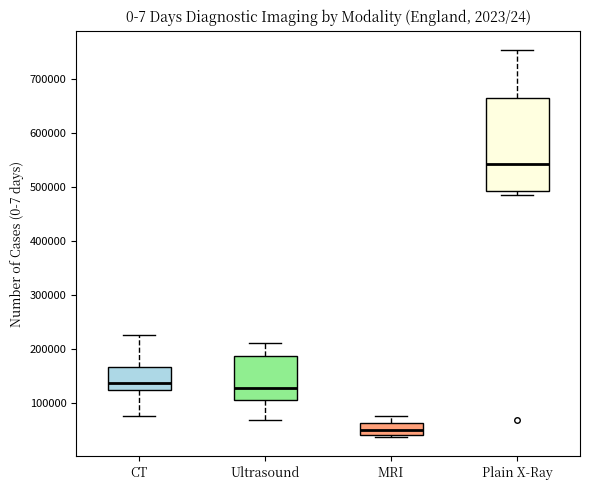

Reading left to right, transcribe this box plot: for each box, give where its median line is, the range the box spans, and where its two whiskers end, as read against the y-axis. The values are not printed on the chart, so give them approximately, as read against the axis.

CT: median 140000, box 120000 to 170000, whiskers 80000 to 230000
Ultrasound: median 130000, box 110000 to 190000, whiskers 70000 to 210000
MRI: median 50000, box 40000 to 60000, whiskers 40000 (just below the box's lower edge) to 80000
Plain X-Ray: median 540000, box 490000 to 660000, whiskers 490000 (just below the box's lower edge) to 750000